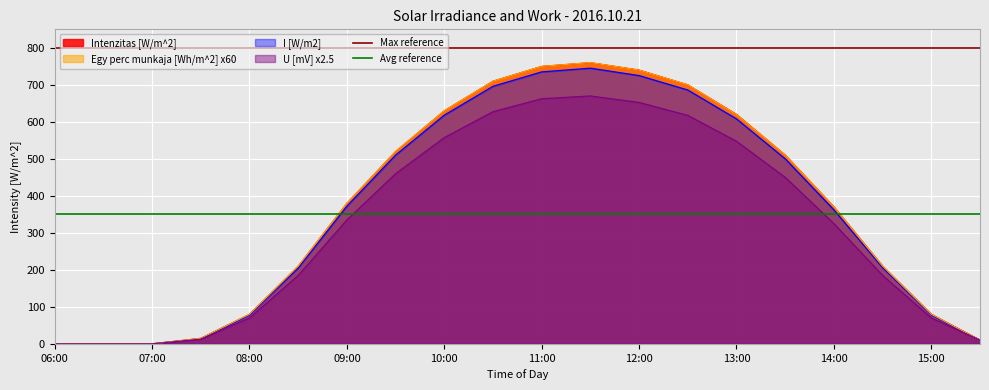

True or false: Egy perc munkaja [Wh/m^2] x60 has a value of 79.8 at 08:00.

True